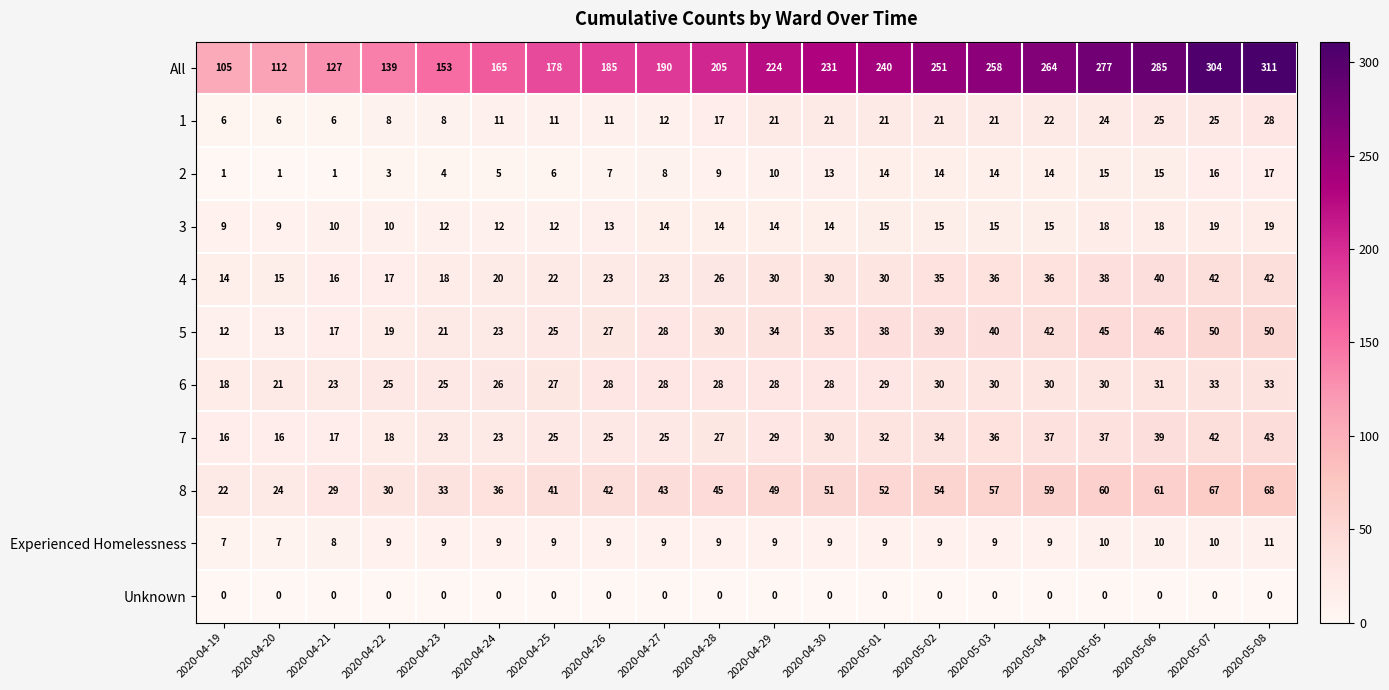

What is the difference between the highest and lowest values at 2020-04-20?

112